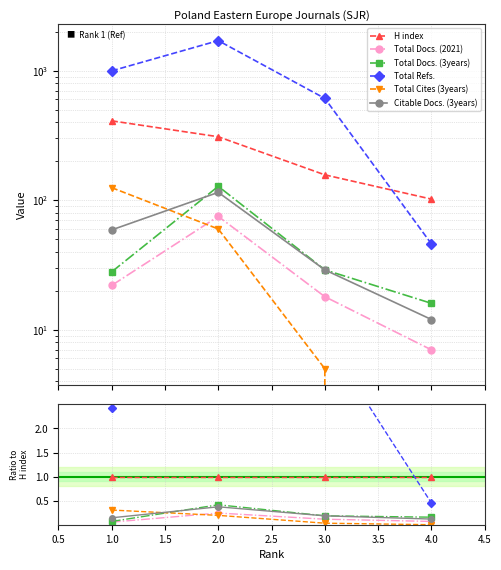

How many lines are shown in the chart?

6